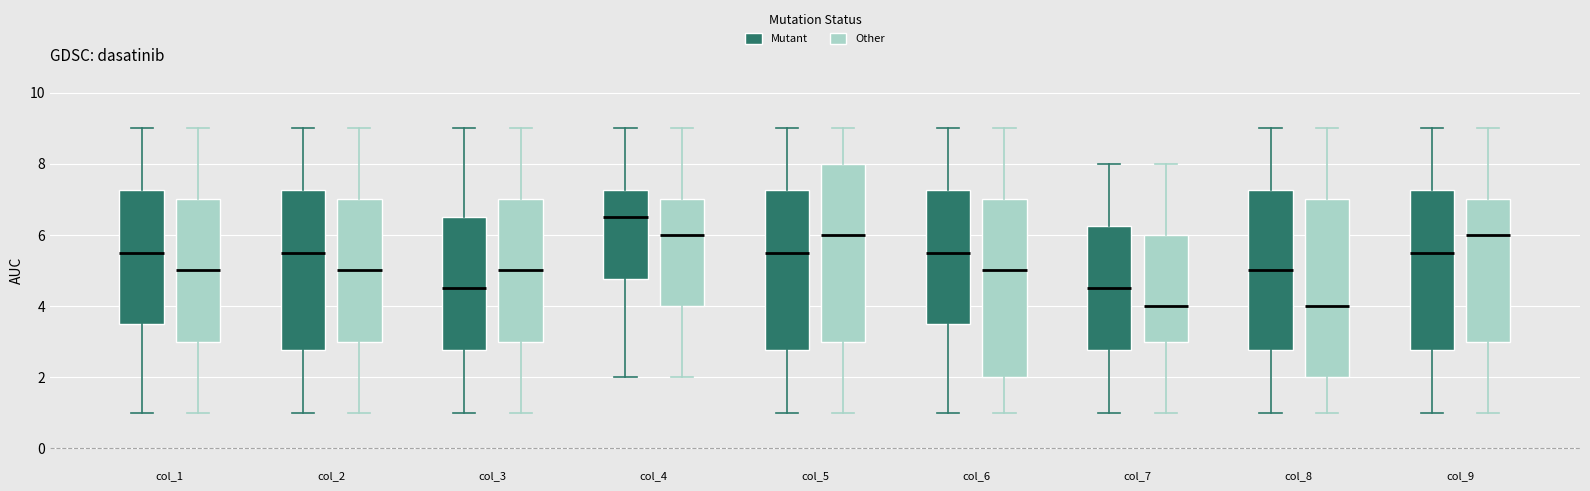

Reading left to right, read every box against the y-axis: the position of its median line, the range the box covers, and the ends of its whiskers. The values are not printed on the chart, so give them approximately, as read against the axis.

col_1 (Mutant): median 5.6, box 3.6 to 7.2, whiskers 1.0 to 9.0
col_1 (Other): median 5.0, box 3.0 to 7.0, whiskers 1.0 to 9.0
col_2 (Mutant): median 5.6, box 2.8 to 7.2, whiskers 1.0 to 9.0
col_2 (Other): median 5.0, box 3.0 to 7.0, whiskers 1.0 to 9.0
col_3 (Mutant): median 4.6, box 2.8 to 6.6, whiskers 1.0 to 9.0
col_3 (Other): median 5.0, box 3.0 to 7.0, whiskers 1.0 to 9.0
col_4 (Mutant): median 6.6, box 4.8 to 7.2, whiskers 2.0 to 9.0
col_4 (Other): median 6.0, box 4.0 to 7.0, whiskers 2.0 to 9.0
col_5 (Mutant): median 5.6, box 2.8 to 7.2, whiskers 1.0 to 9.0
col_5 (Other): median 6.0, box 3.0 to 8.0, whiskers 1.0 to 9.0
col_6 (Mutant): median 5.6, box 3.6 to 7.2, whiskers 1.0 to 9.0
col_6 (Other): median 5.0, box 2.0 to 7.0, whiskers 1.0 to 9.0
col_7 (Mutant): median 4.6, box 2.8 to 6.2, whiskers 1.0 to 8.0
col_7 (Other): median 4.0, box 3.0 to 6.0, whiskers 1.0 to 8.0
col_8 (Mutant): median 5.0, box 2.8 to 7.2, whiskers 1.0 to 9.0
col_8 (Other): median 4.0, box 2.0 to 7.0, whiskers 1.0 to 9.0
col_9 (Mutant): median 5.6, box 2.8 to 7.2, whiskers 1.0 to 9.0
col_9 (Other): median 6.0, box 3.0 to 7.0, whiskers 1.0 to 9.0